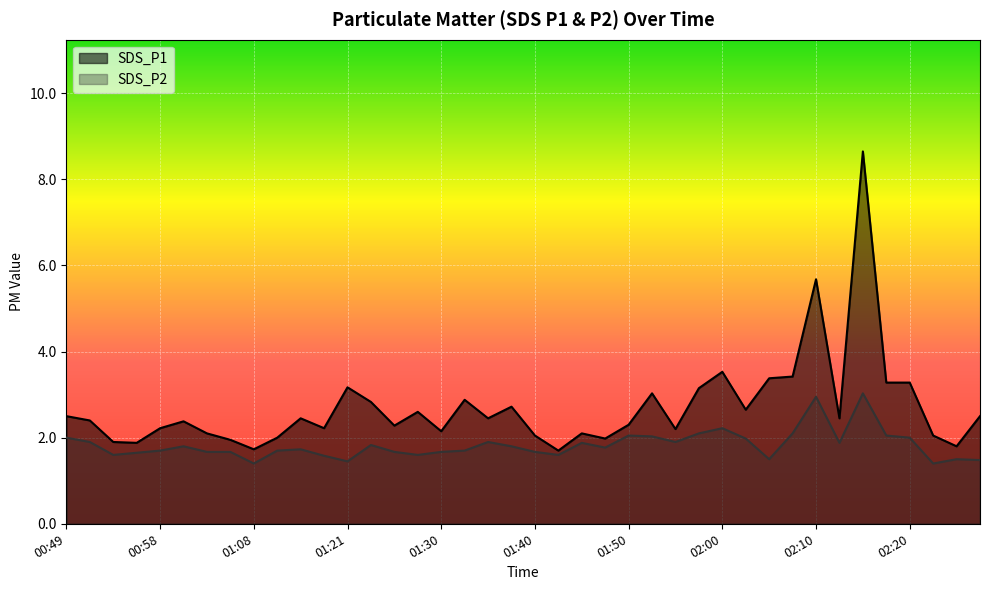

What are all the series names shown in the legend?

SDS_P1, SDS_P2